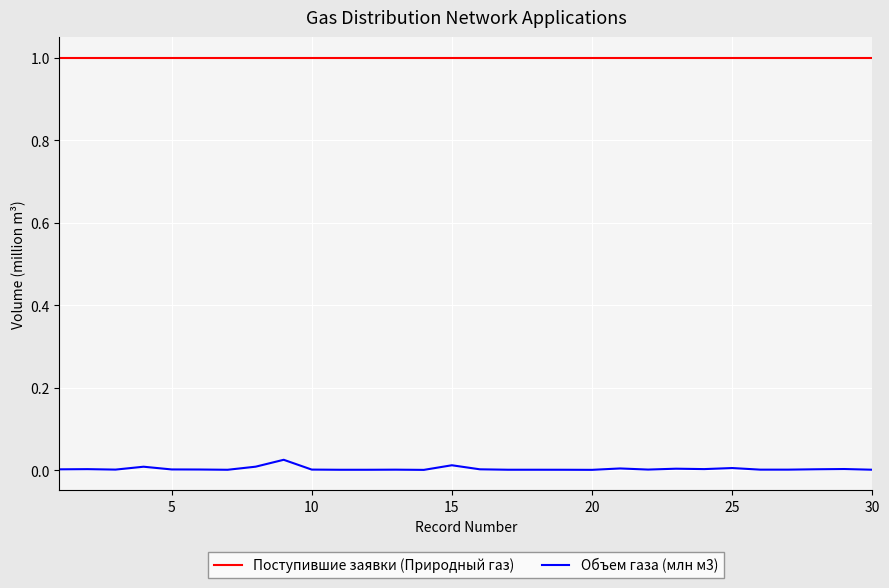

True or false: Объем газа (млн м3) and Поступившие заявки (Природный газ) intersect in this chart.

False